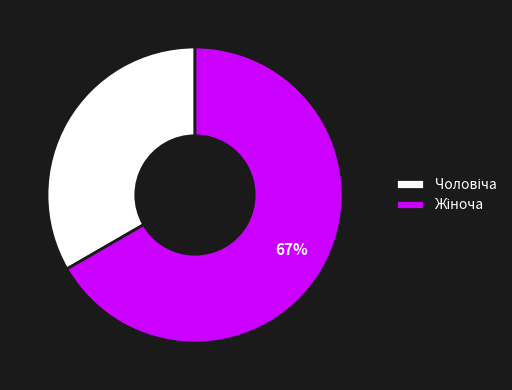

How many slices are in this pie chart?

2